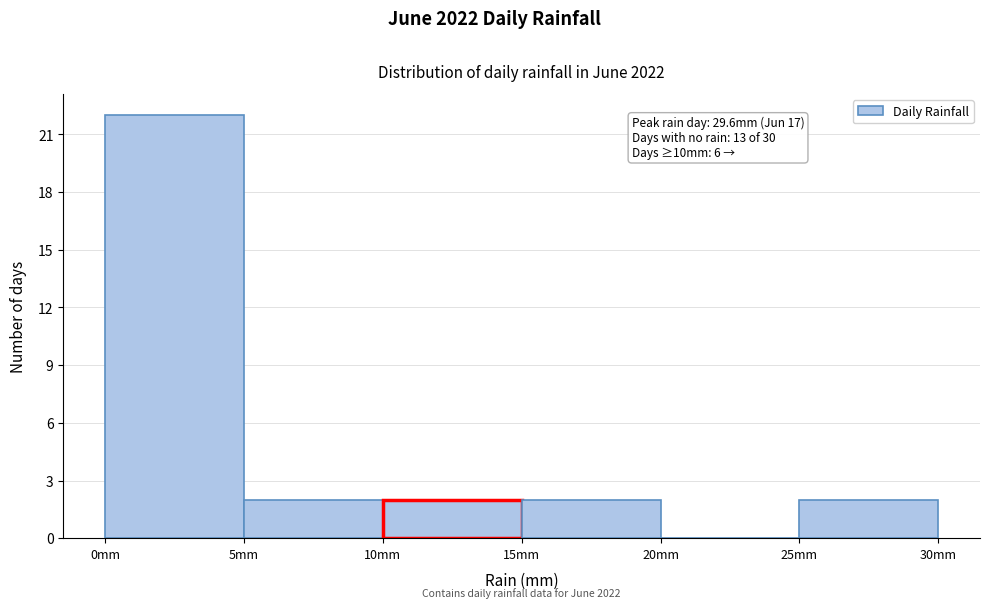

Over which range of the x-axis is the bar tallest?

0 to 5